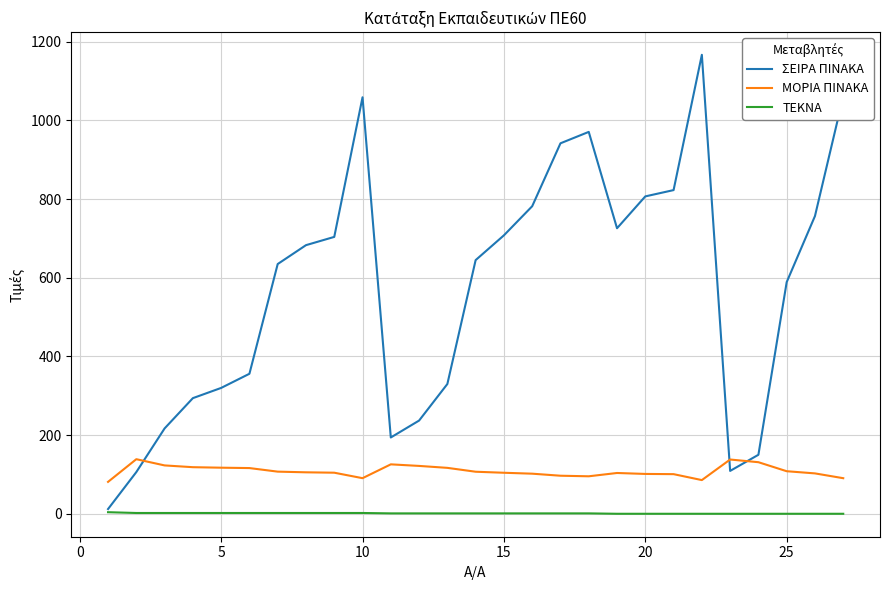

True or false: ΤΕΚΝΑ and ΜΟΡΙΑ ΠΙΝΑΚΑ cross at least once.

False